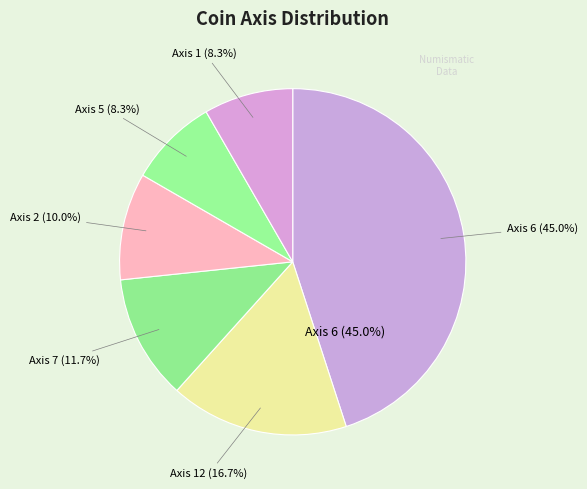

Do 12 and 2 together represent more than half of the pie?

No